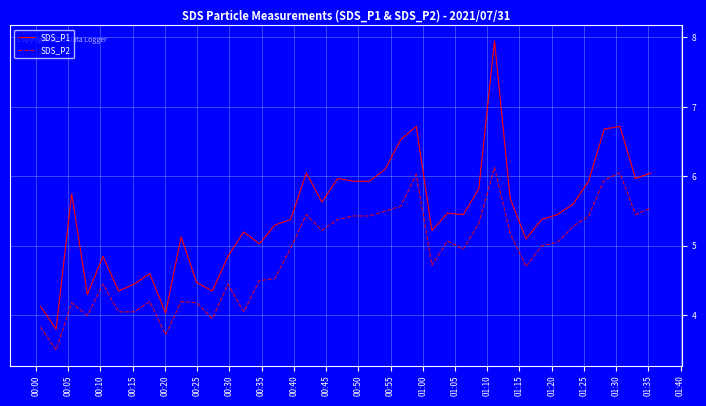

List the series in order of their overall mean, lowest first.

SDS_P2, SDS_P1